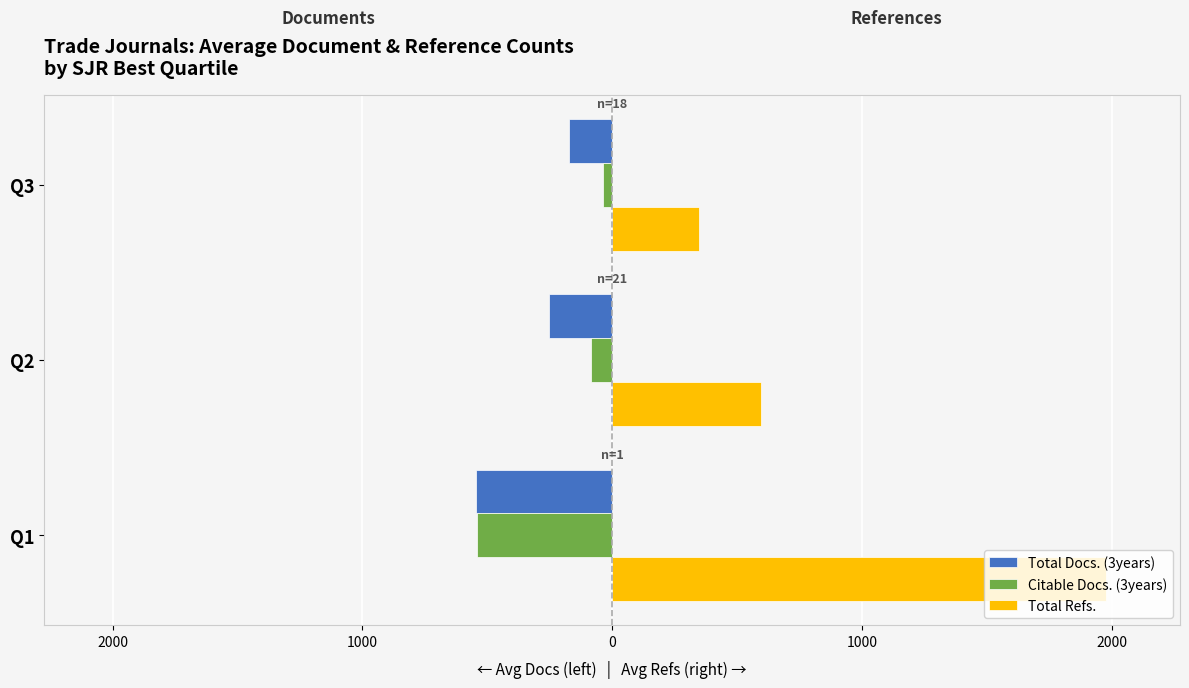

What is the value of the Total Docs. (3years) bar at the 2nd from the left?

-251.9